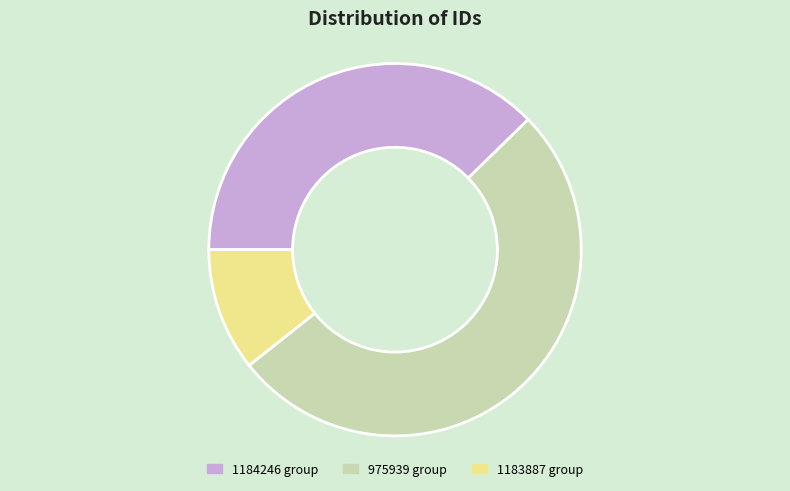

What is the ratio of the value at 1183887 group to the value at 1184246 group?

0.3